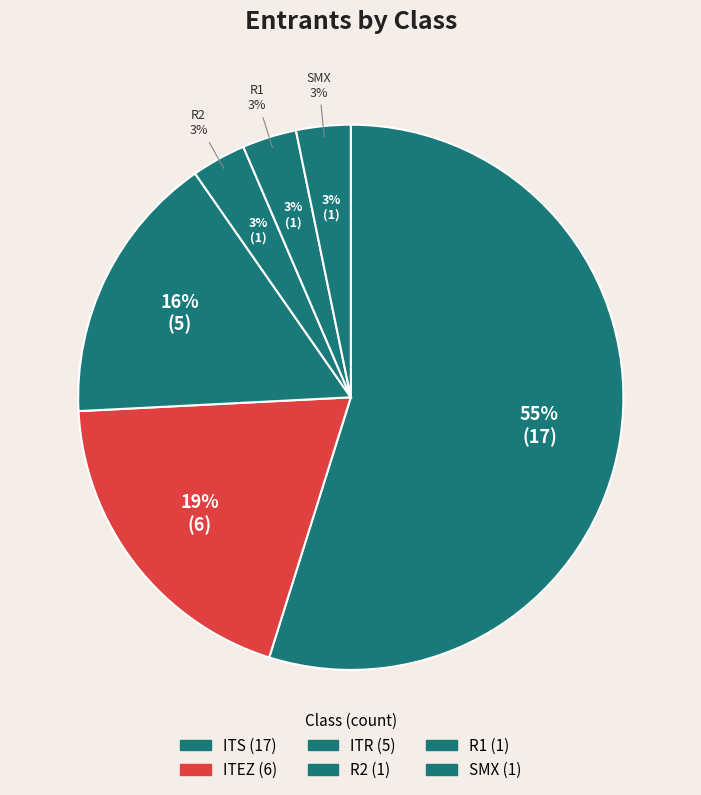

Rank the categories by value from highest to lowest.

ITS, ITEZ, ITR, R2, R1, SMX